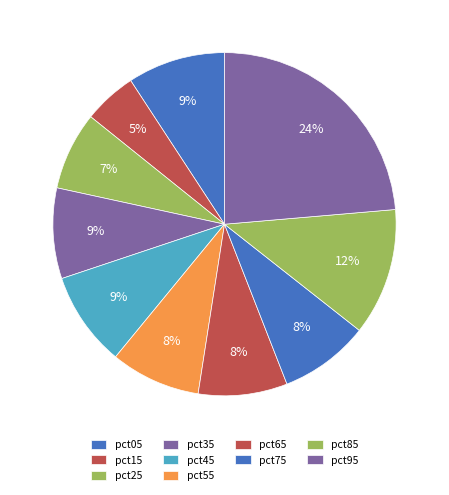

How many segments does this pie chart have?

10